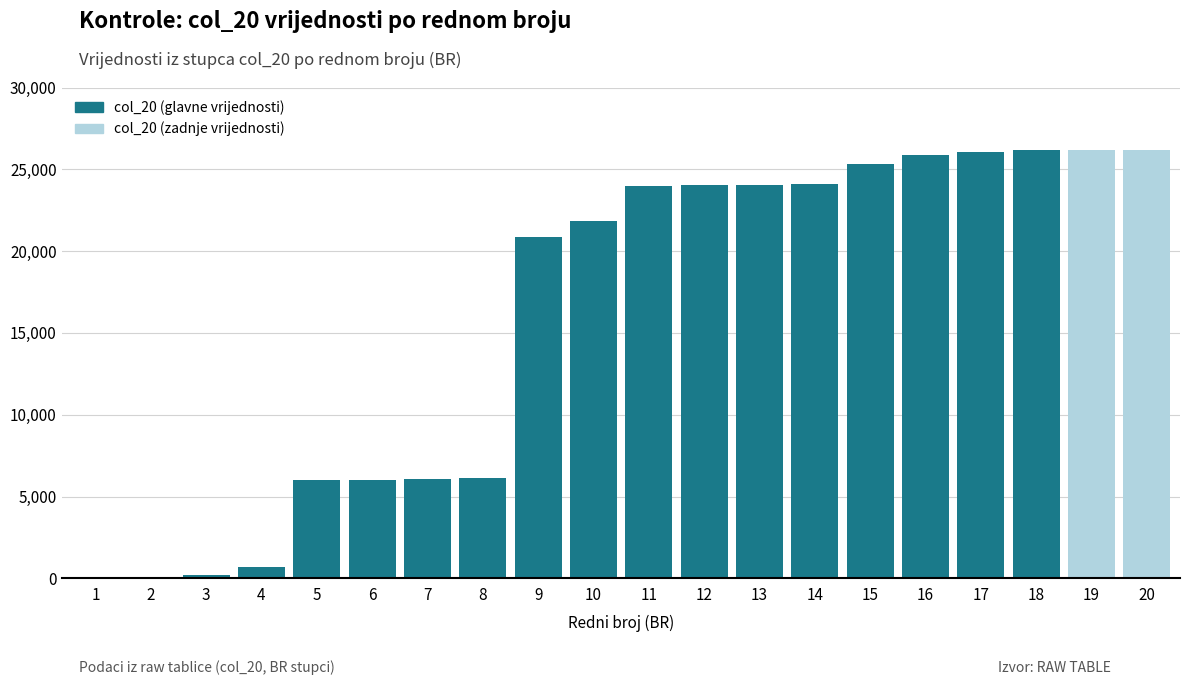

Does the chart contain any negative values?

No